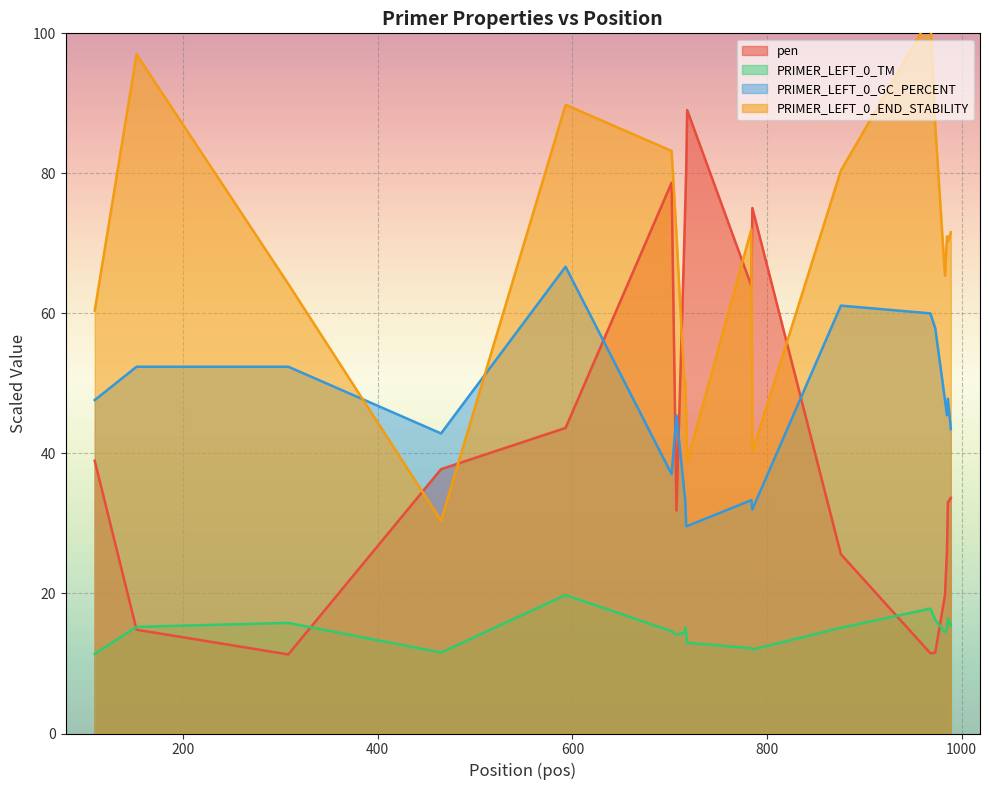

How many lines are shown in the chart?

4